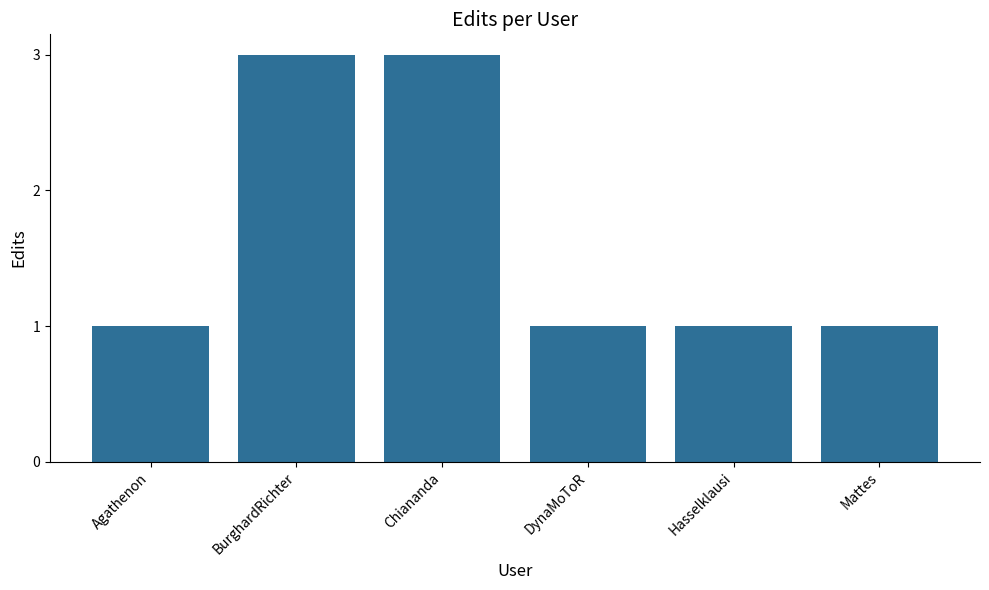

What is the label of the 4th bar from the left?

DynaMoToR